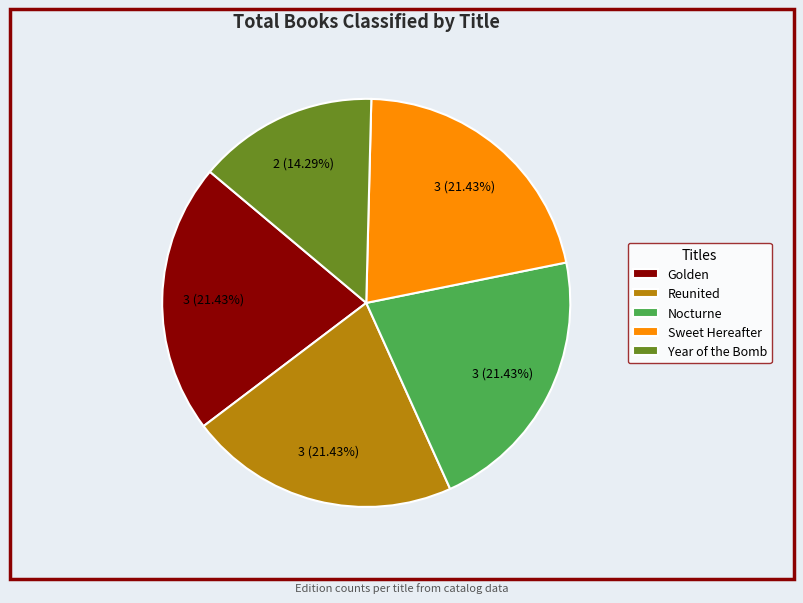

To the nearest percent, what is the difference between the largest and smallest slice percentages?

7%